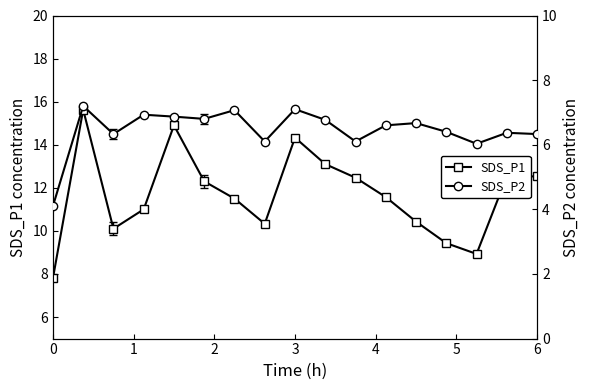

True or false: SDS_P1 has a value of 14.3 at 3.

True